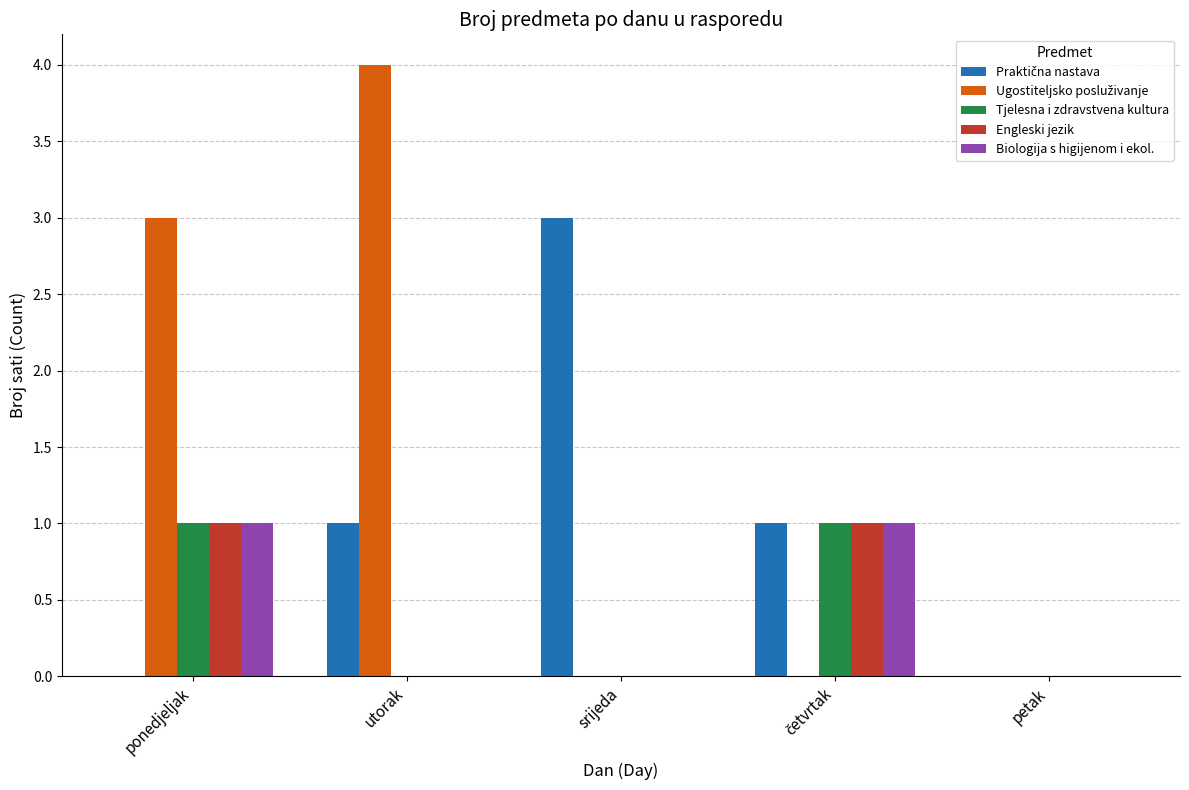

The value of Engleski jezik at srijeda is 1. True or false?

False